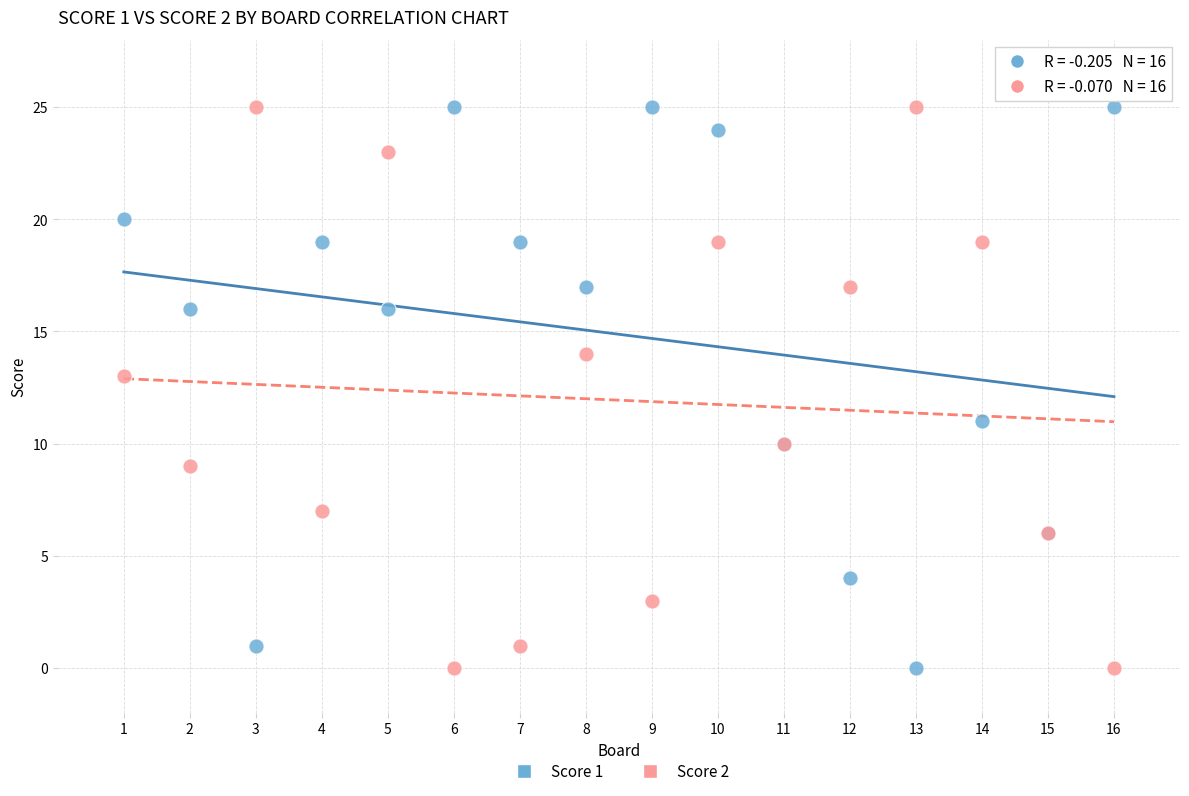

What is the X range (max minus min) for the scatter plot?

15